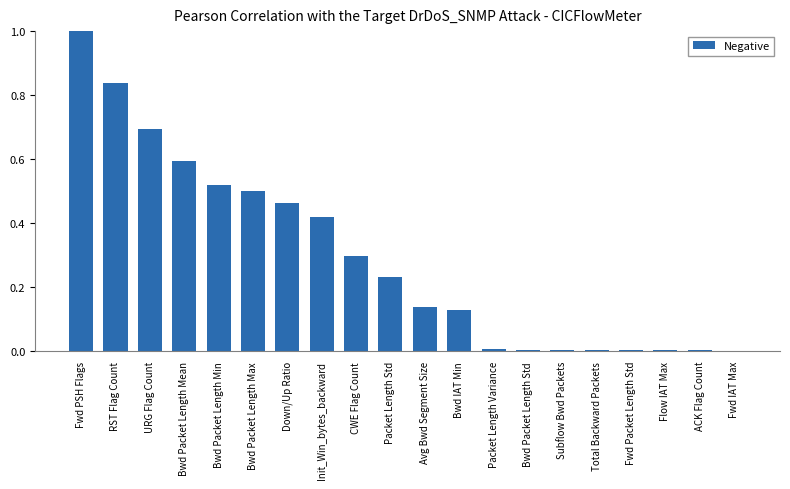

Which label corresponds to the largest value in the chart?

Fwd PSH Flags